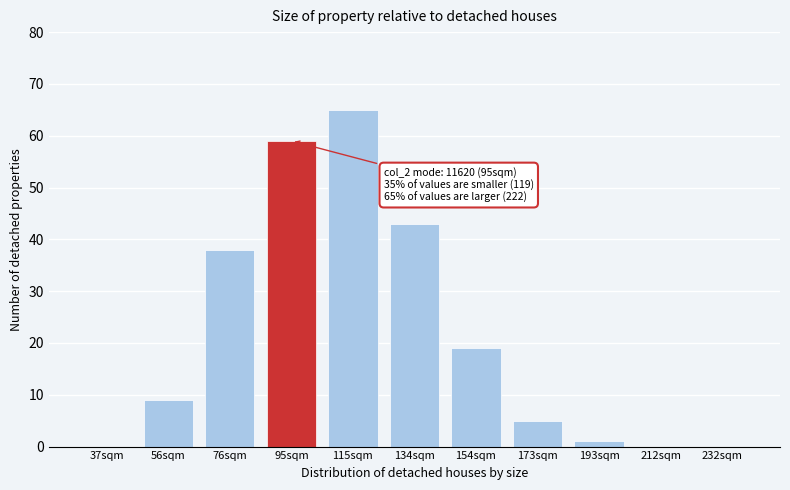

Reading left to right, extract all data points from this chart.

37sqm=0	56sqm=9	76sqm=38	95sqm=59	115sqm=65	134sqm=43	154sqm=19	173sqm=5	193sqm=1	212sqm=0	232sqm=0